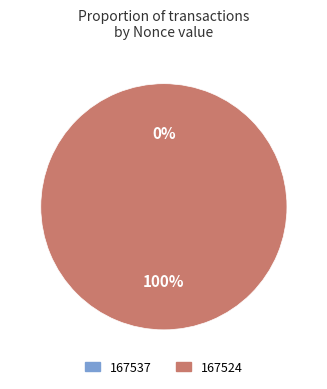

To the nearest percent, what is the difference between the 167537 and 167524 slice percentages?

100%